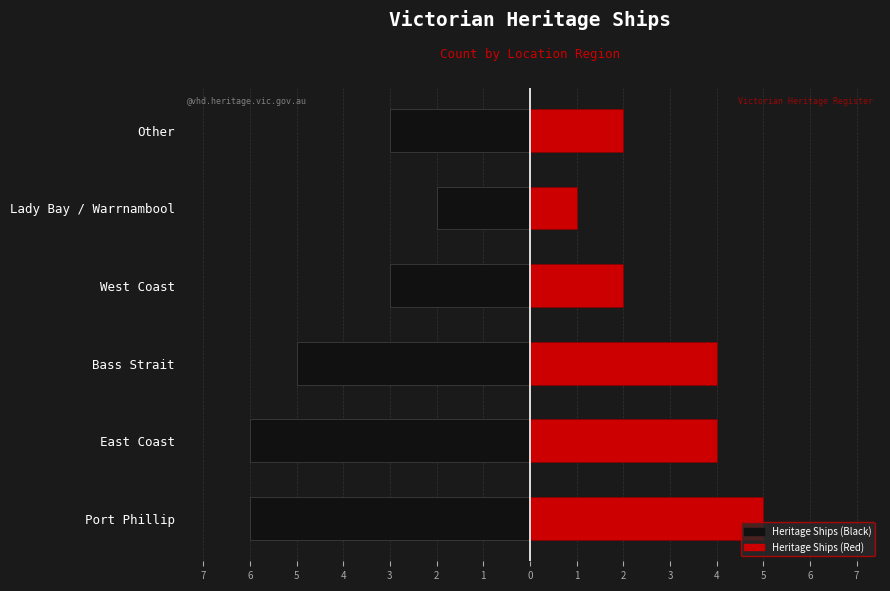

What is the sum of all Count (Left) values?

-25